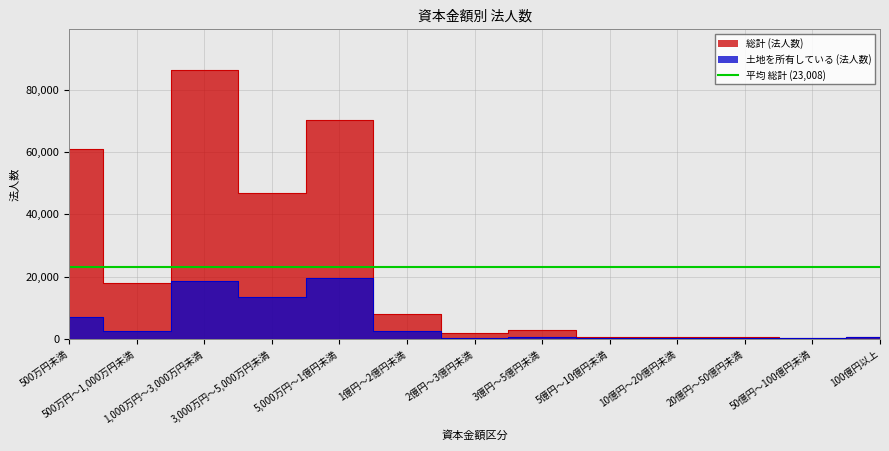

Between 1億円～2億円未満 and 10億円～20億円未満, which series saw the biggest shift?

総計 (法人数)